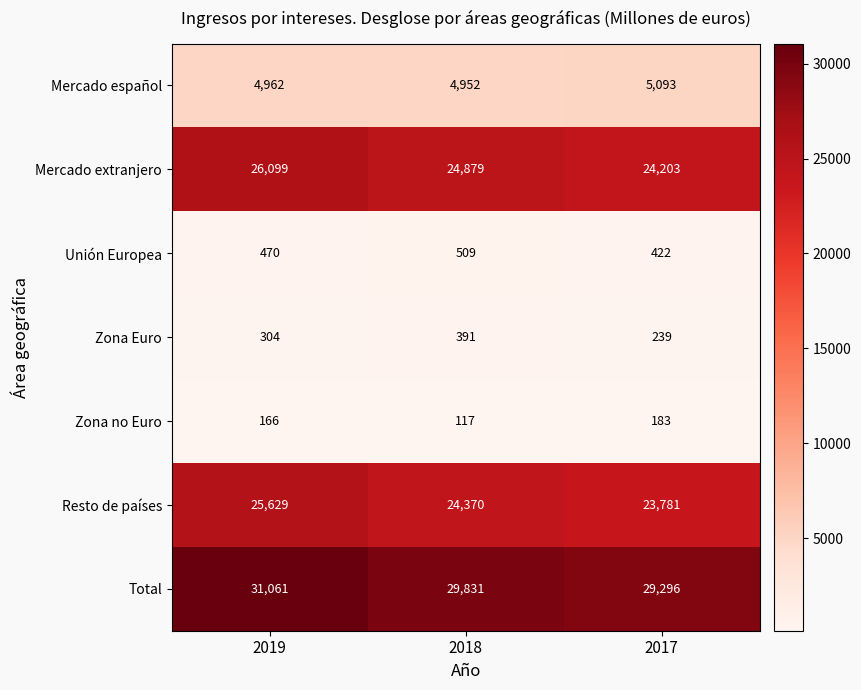

The Zona Euro series shows 454 at 2019. True or false?

False